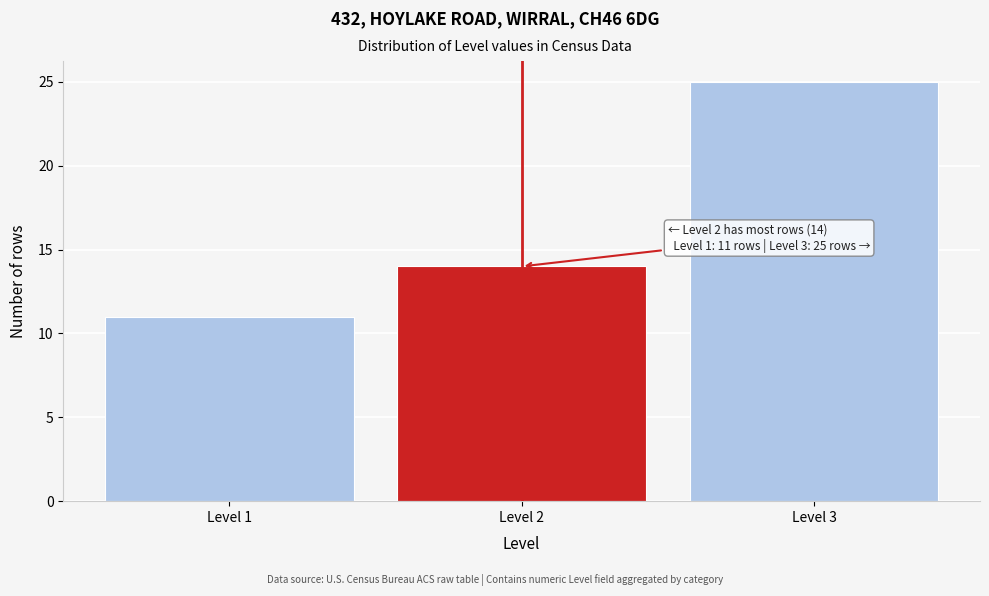

Reading left to right, extract all data points from this chart.

11	14	25